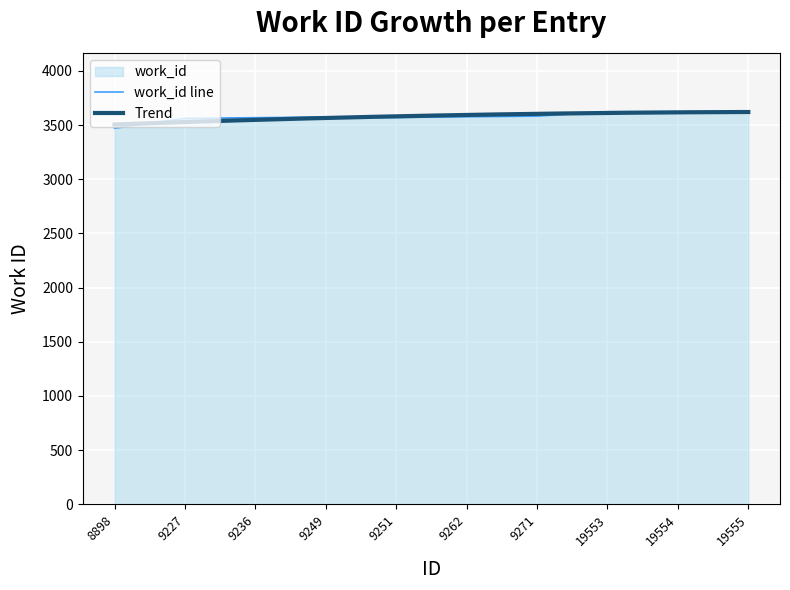

Reading right to left, extract all data points from this chart.

19555=3623	19554=3623	19553=3623	9271=3583	9262=3577	9251=3570	9249=3574	9236=3568	9227=3562	8898=3471